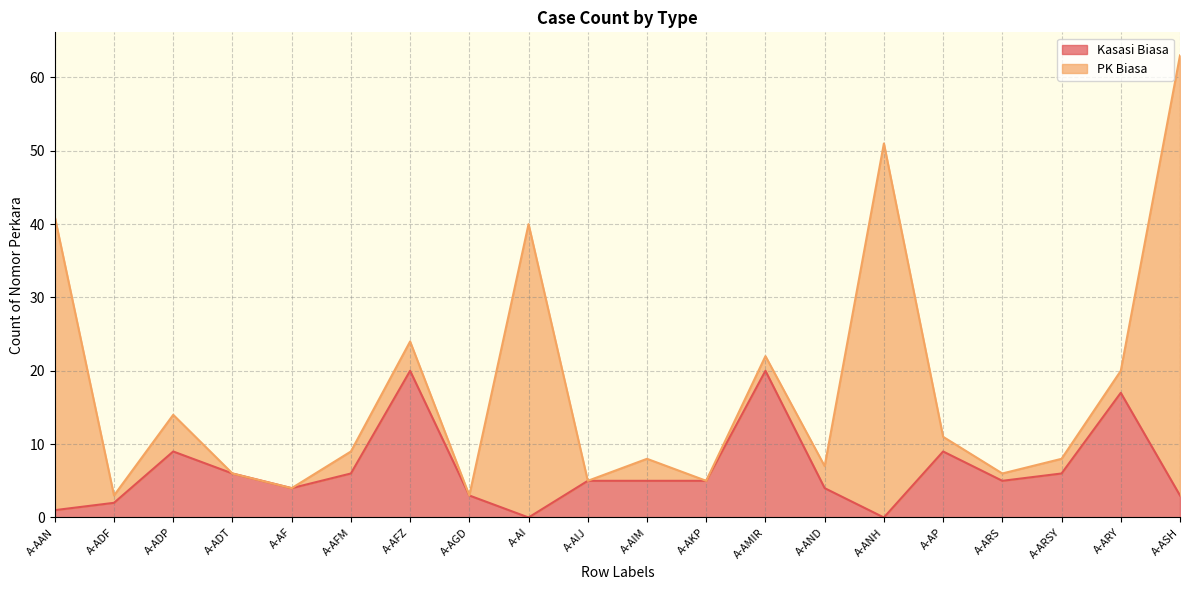

At which category does the data reach its first local peak?

A-ADP